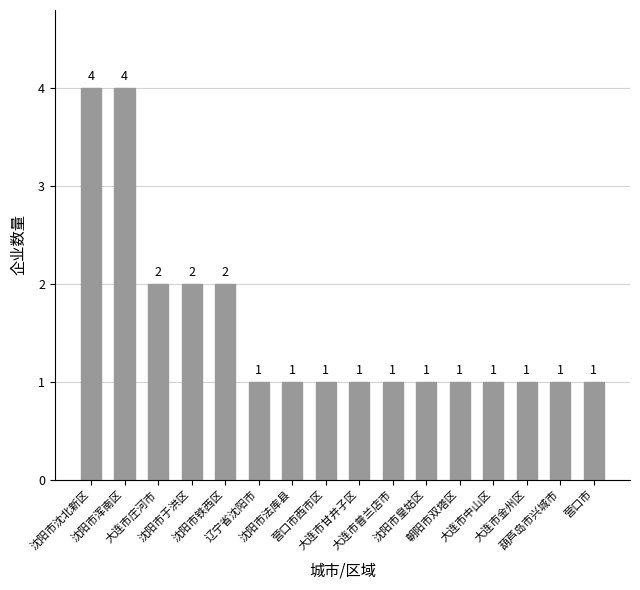

What is the sum of all values?

25